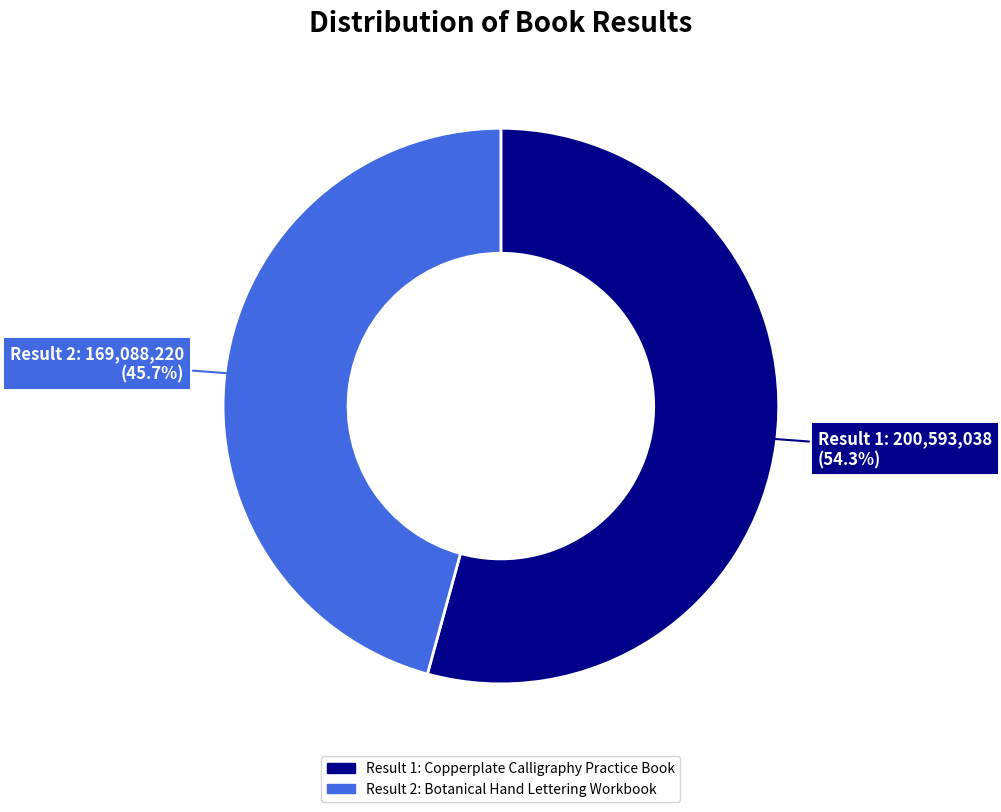

Is there a majority slice in this chart?

Yes